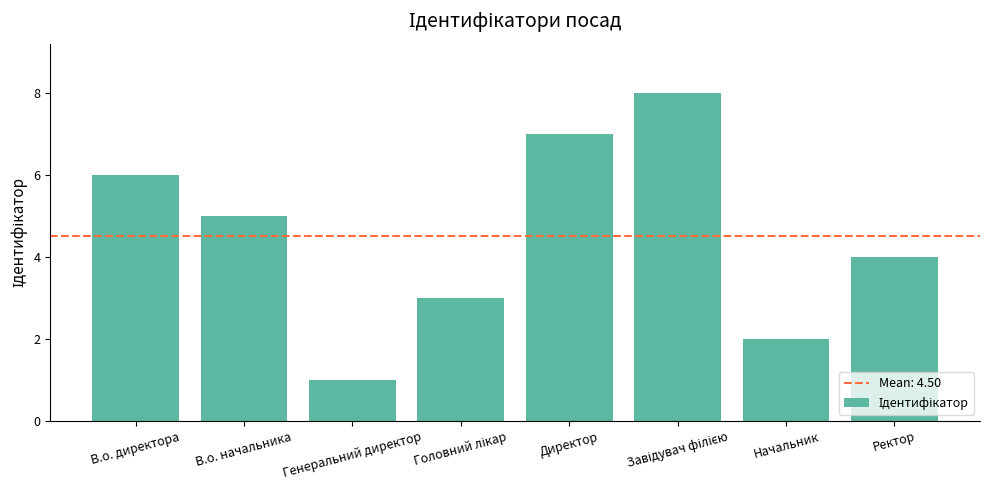

What is the sum of all values?

36